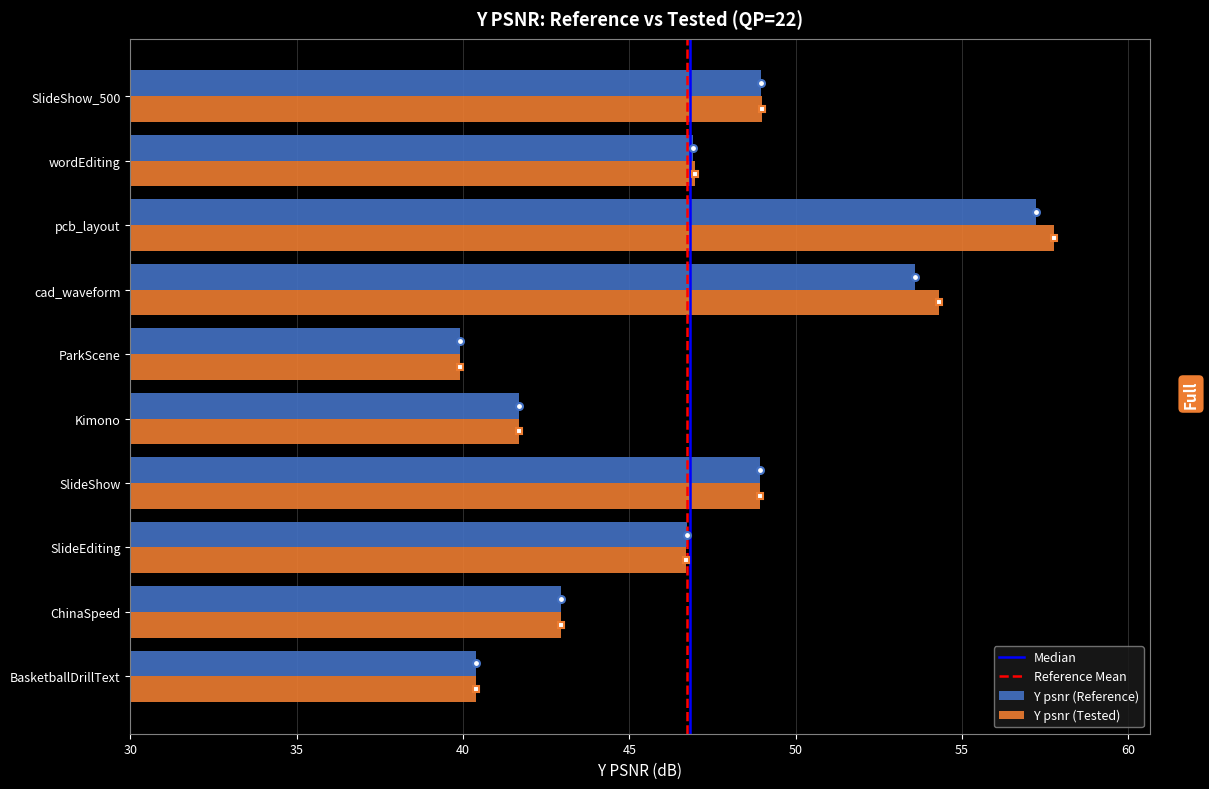

What is the total value across all series at BasketballDrillText?

80.8